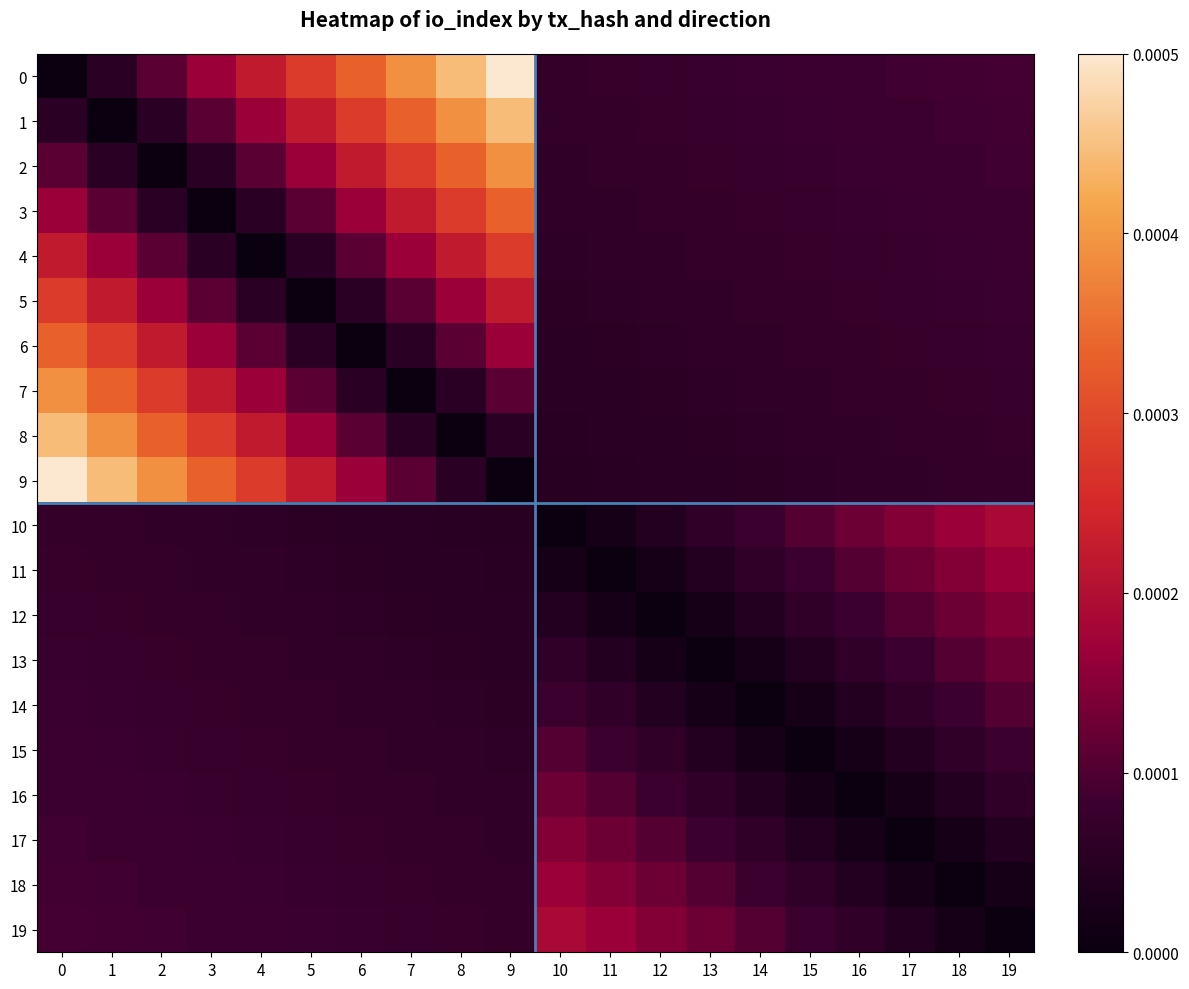

At which category does the chart reach its peak across all series?

9